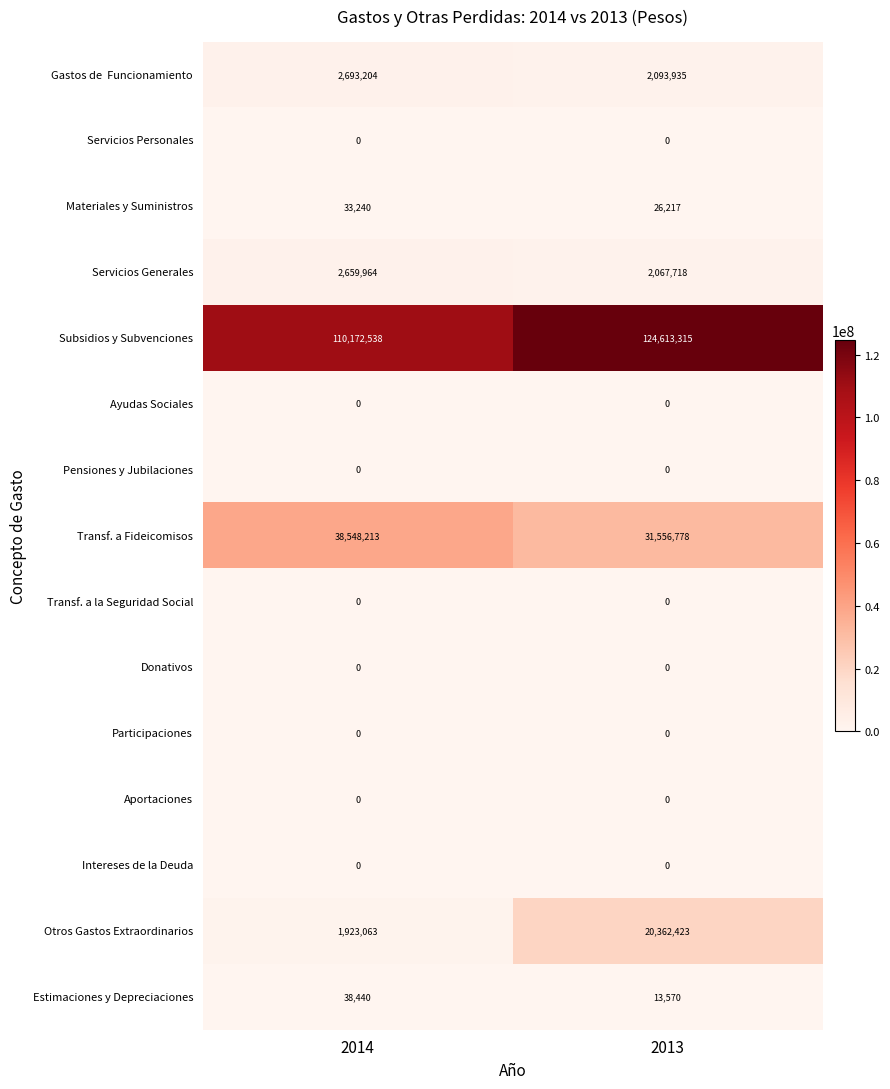

At how many categories does at least one series exceed 118129481?

1